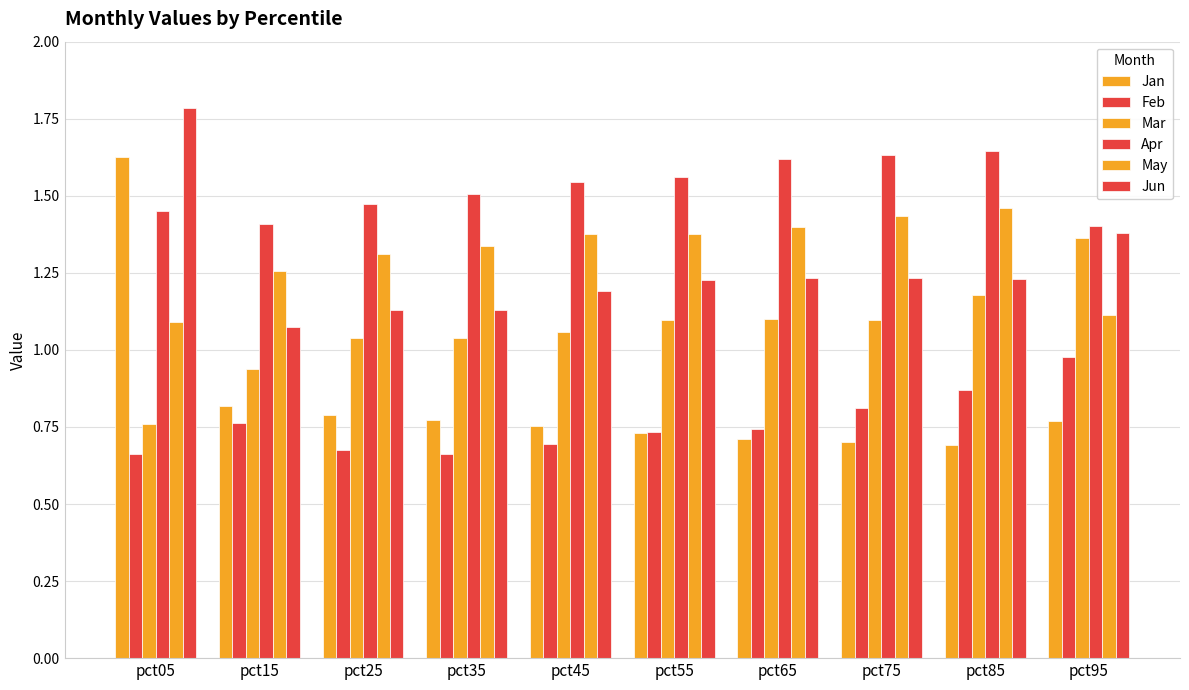

How many bars are there in total?

60